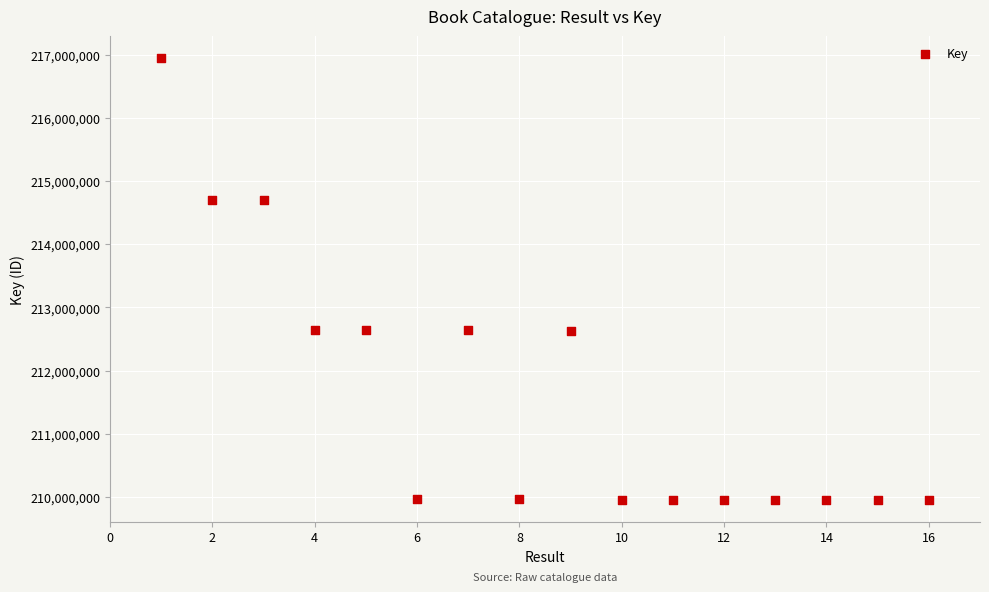

What is the range of Y values (max minus min)?

6986026